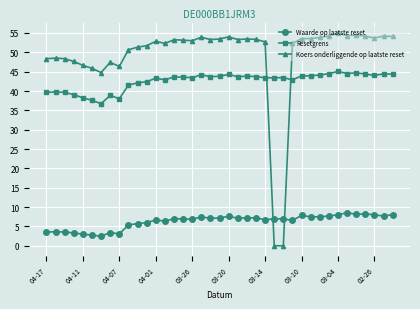

How many times do Waarde op laatste reset and Koers onderliggende op laatste reset cross each other?

2